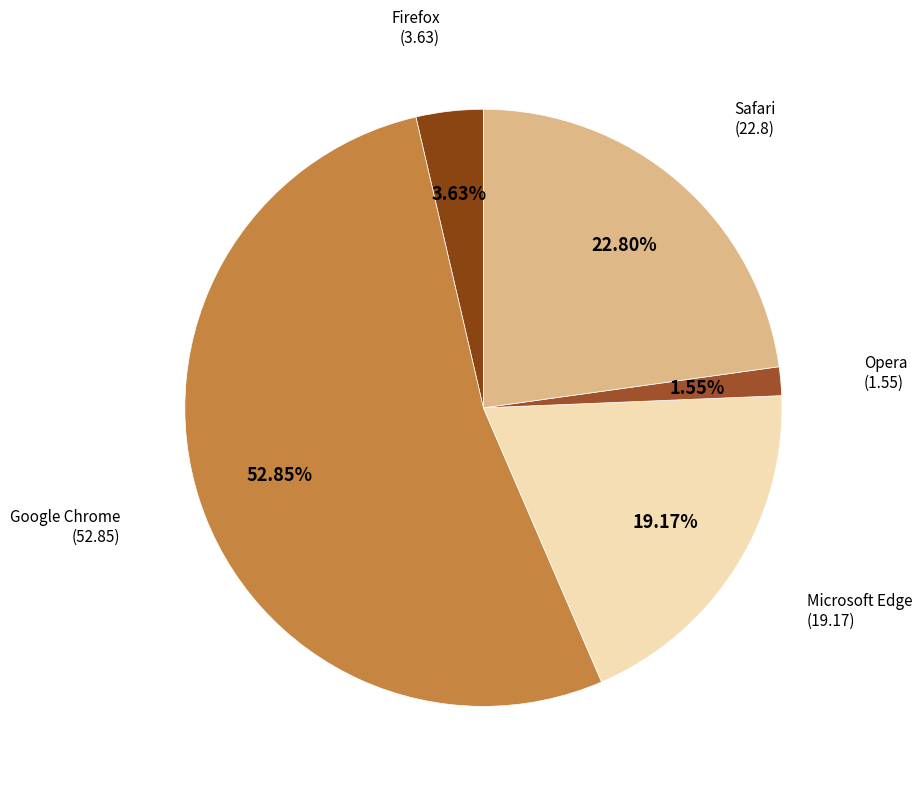

Is there any slice that represents more than half of the pie?

Yes